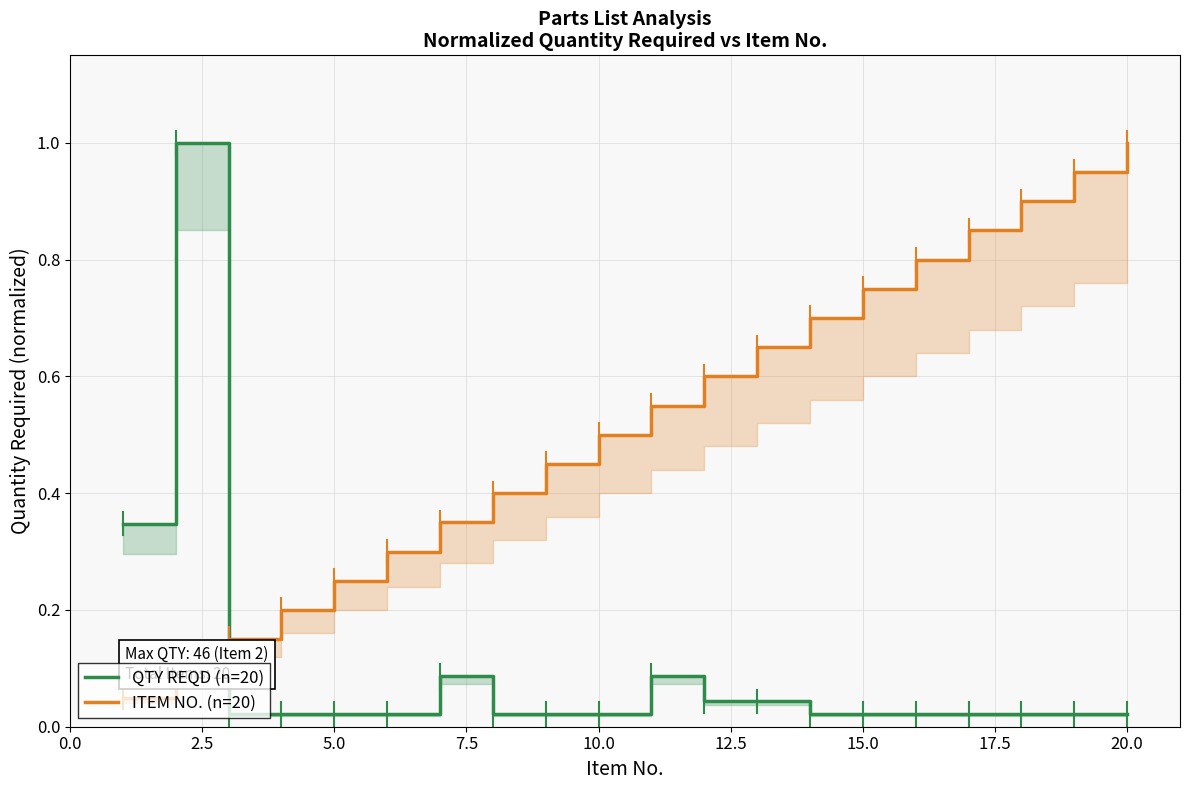

What is the average value of the ITEM NO. (n=20) series?

0.5